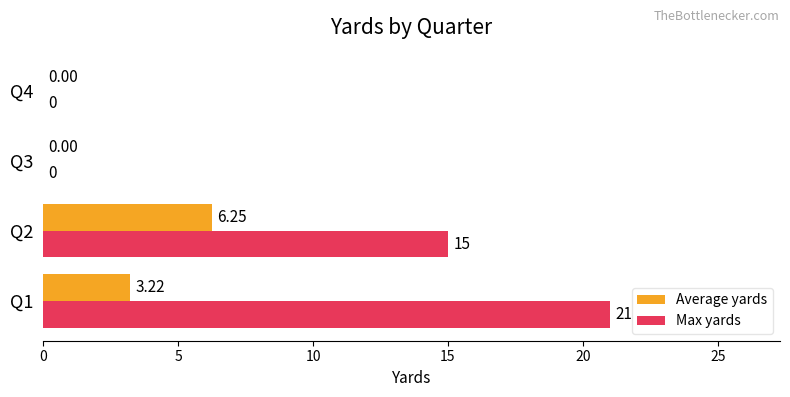

What is the sum of the Max yards values at Q1 and Q4?

21.0